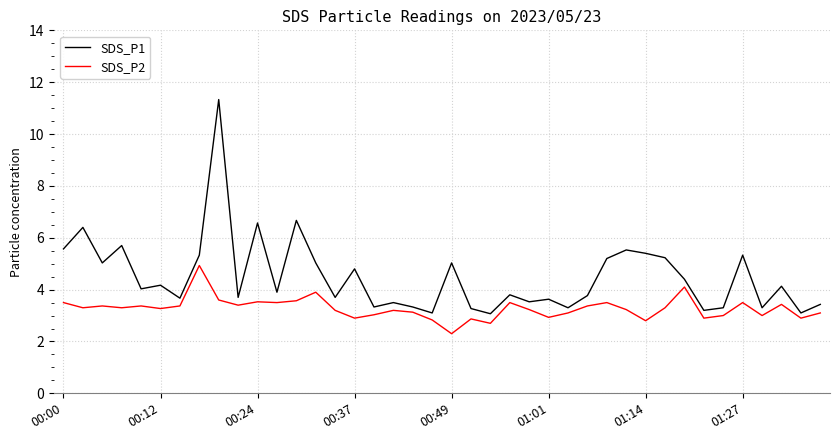

Which series has the largest total across all categories?

SDS_P1